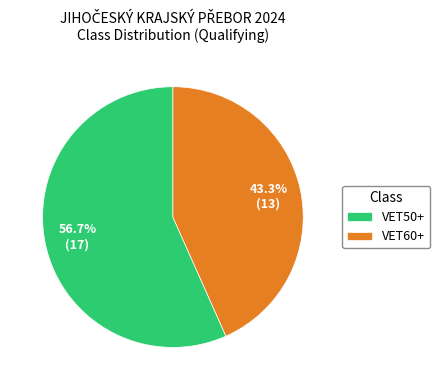

How many segments does this pie chart have?

2